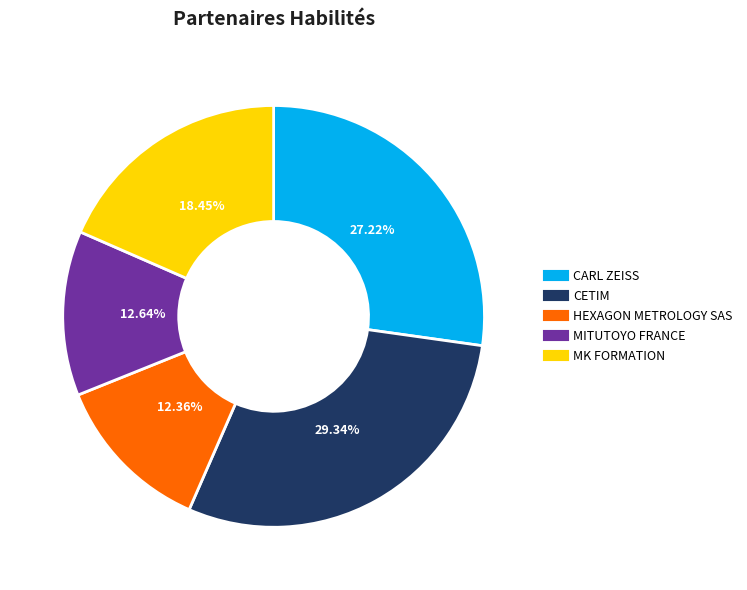

Which category has the biggest portion of the pie?

CETIM